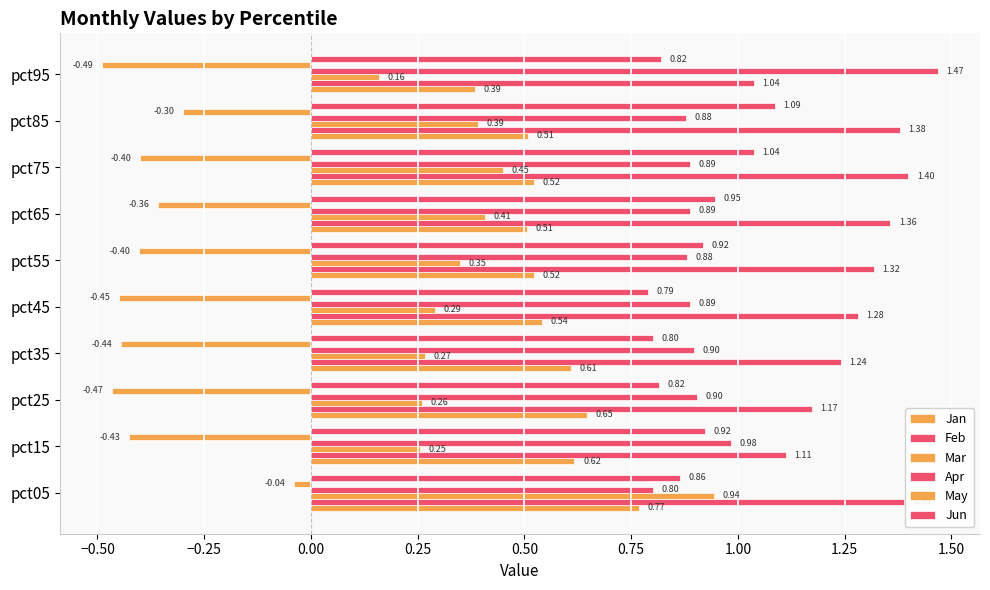

What is the difference between the second highest and second lowest values in the Jan series?

0.1